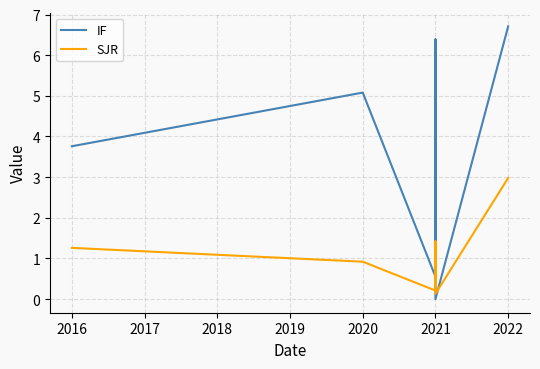

True or false: SJR has a value of 0.4 at 2021.

False